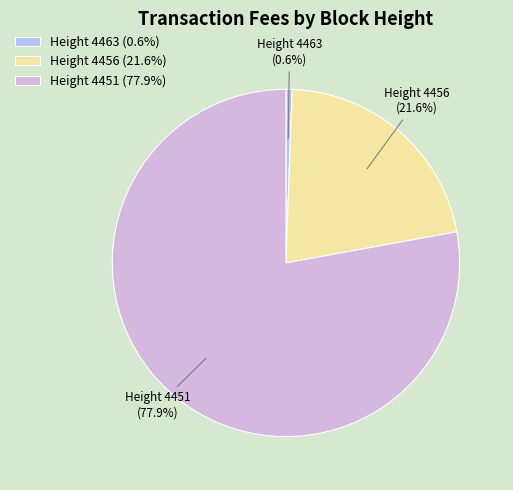

Does any single category account for the majority?

Yes